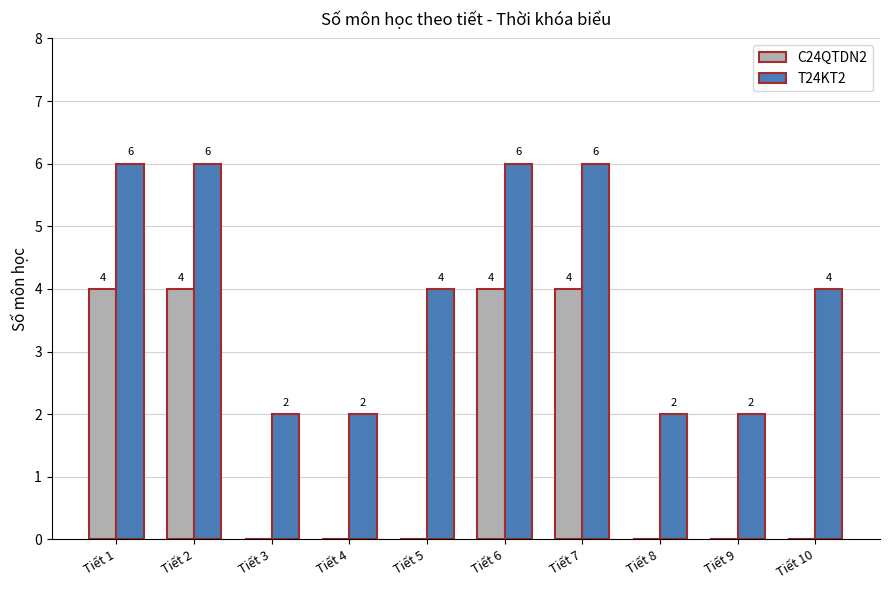

What is the highest value of the T24KT2 series?

6